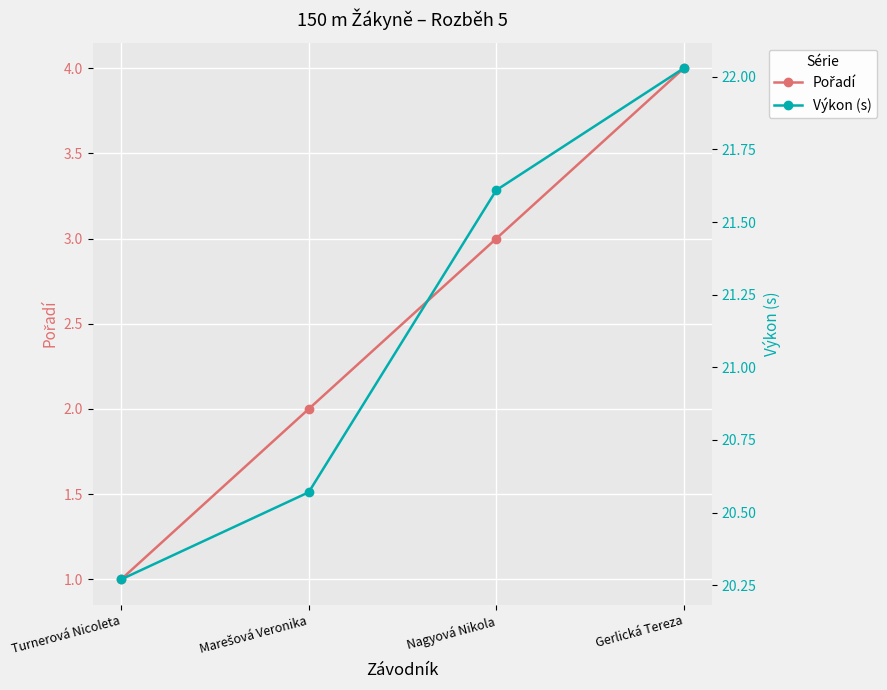

How many data points in Pořadí are above 3?

1